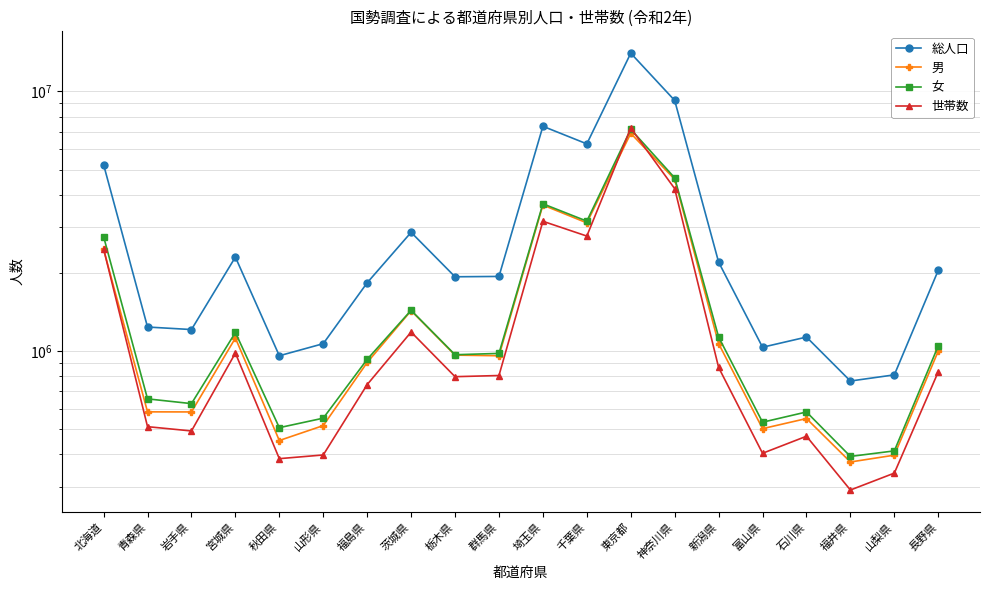

Rank the categories by 男 value from lowest to highest.

福井県, 山梨県, 秋田県, 富山県, 山形県, 石川県, 岩手県, 青森県, 福島県, 群馬県, 栃木県, 長野県, 新潟県, 宮城県, 茨城県, 北海道, 千葉県, 埼玉県, 神奈川県, 東京都